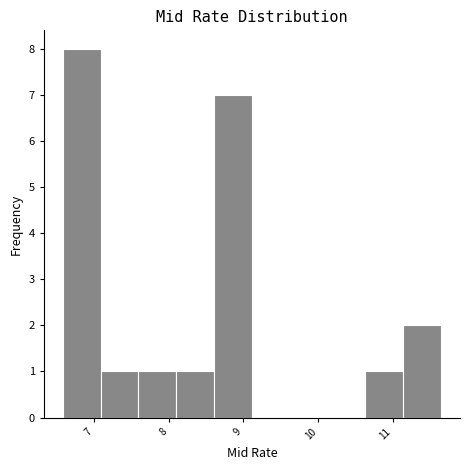

How tall is the bar that spans 7.1 to 7.6 on the x-axis? Neither the bar edges nor the heights are printed on the chart, so give them approximately, as read against the axes.

1